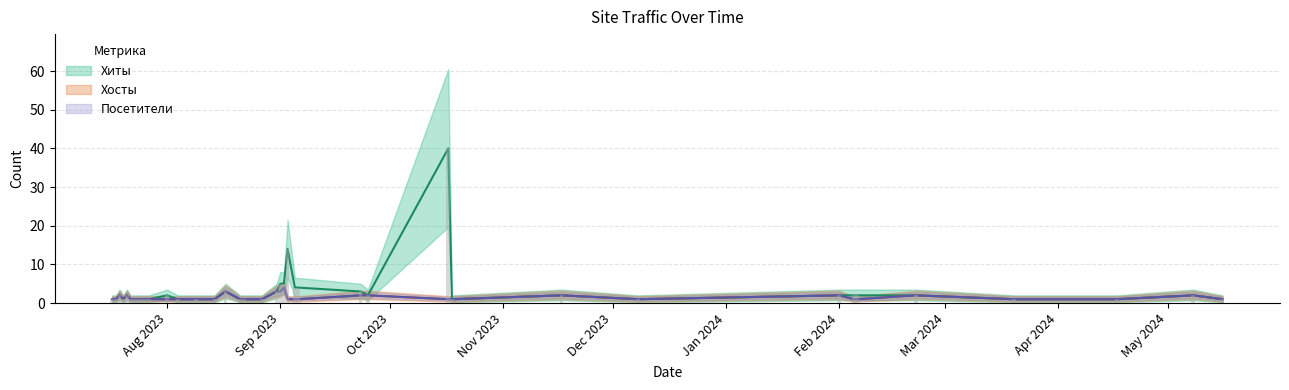

Reading right to left, list all the values displayed in this chart.

Хиты: 1	2	1	1	2	2	2	2	1	2	1	40	2	3	4	4	14	5	5	3	1	1	1	3	1	1	1	2	1	1	1	1	1	1	2	1	2	1	1
Хосты: 1	2	1	1	2	1	1	2	1	2	1	1	2	2	1	1	1	4	3	3	1	1	1	3	1	1	1	1	1	1	1	1	1	1	2	1	2	1	1
Посетители: 1	2	1	1	2	1	1	2	1	2	1	1	2	2	1	1	1	4	3	3	1	1	1	3	1	1	1	1	1	1	1	1	1	1	2	1	2	1	1